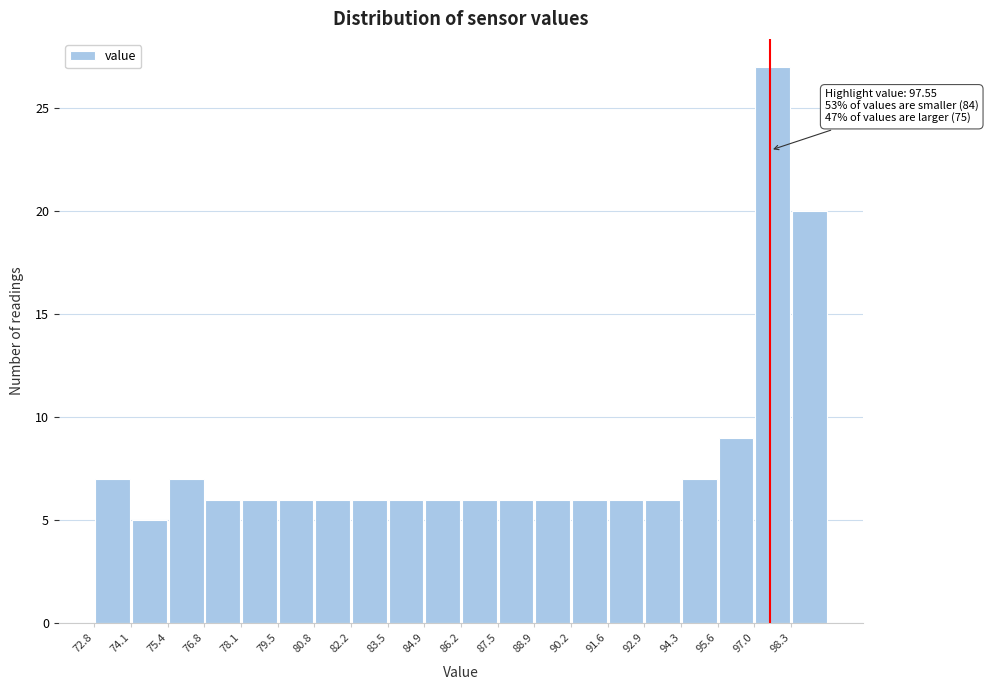

Over which range of the x-axis is the bar tallest?

97.0 to 98.4